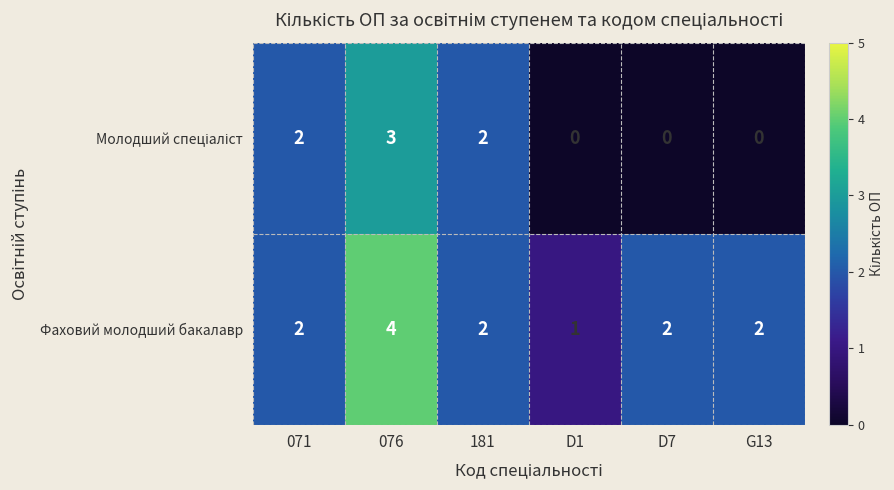

Which label corresponds to the largest value in the chart?

076